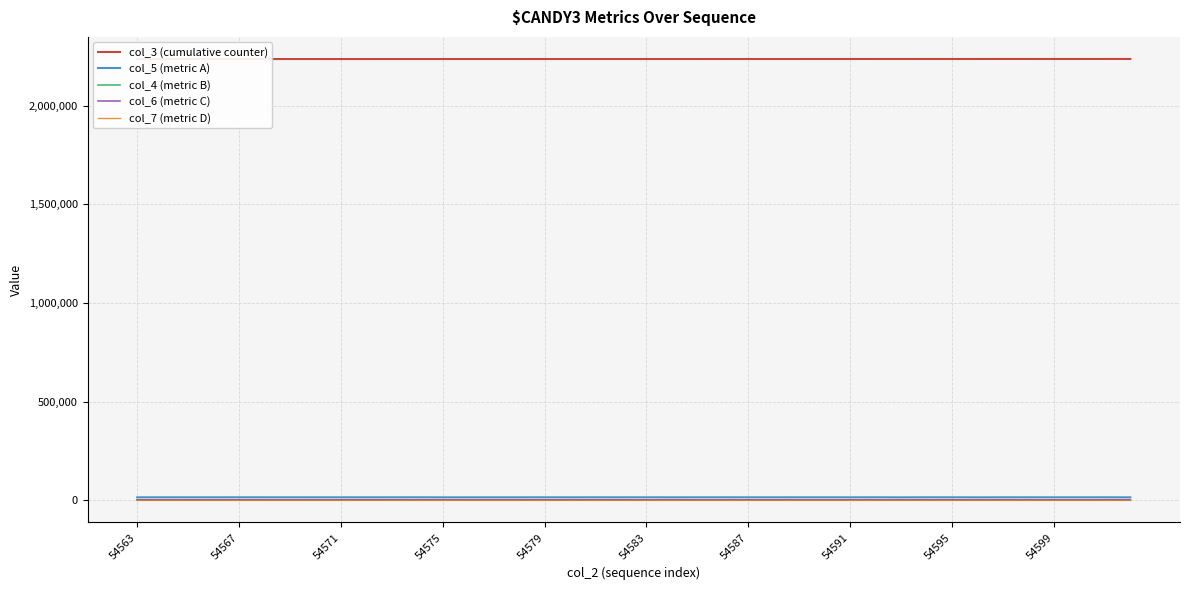

What is the value of the col_3 (cumulative counter) point at the 13th from the left?

2237090